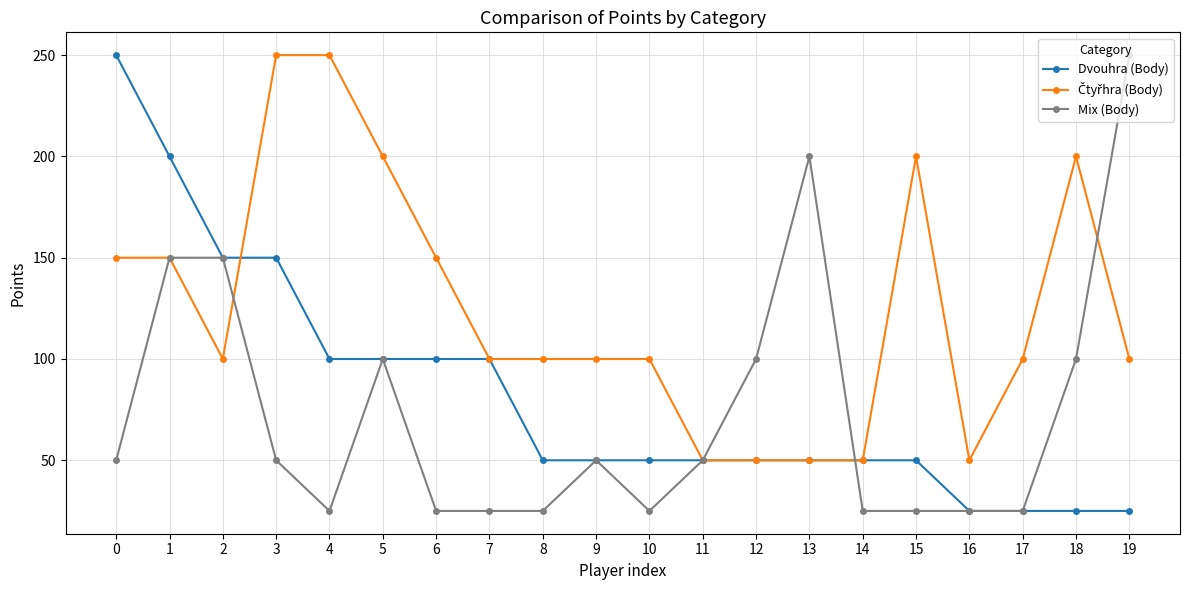

What is the minimum value shown in the chart?

25